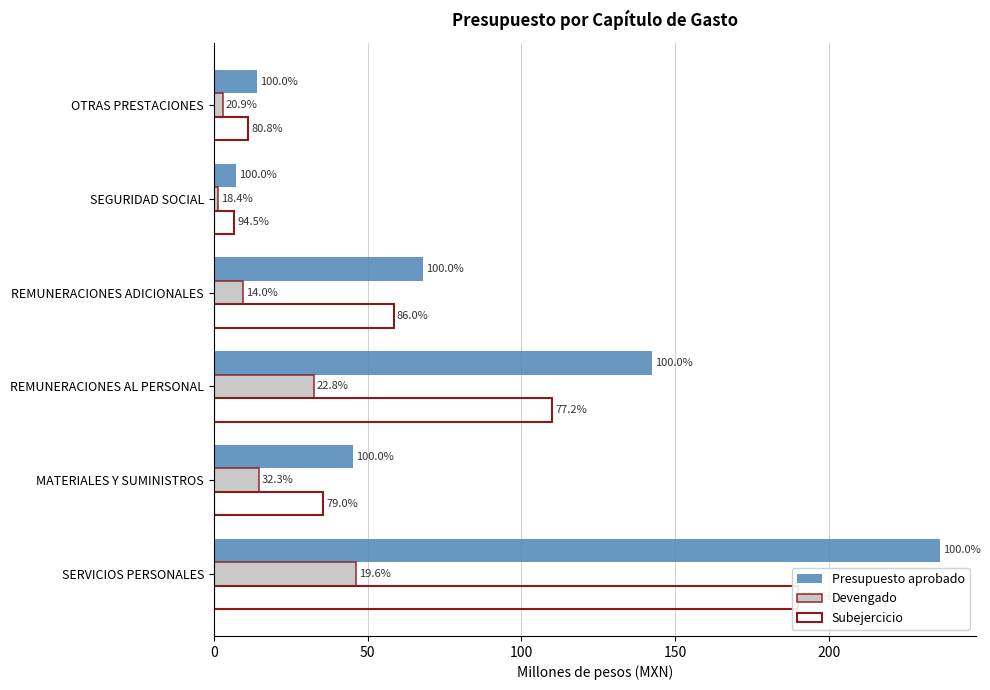

How many bars are there in each group?

3